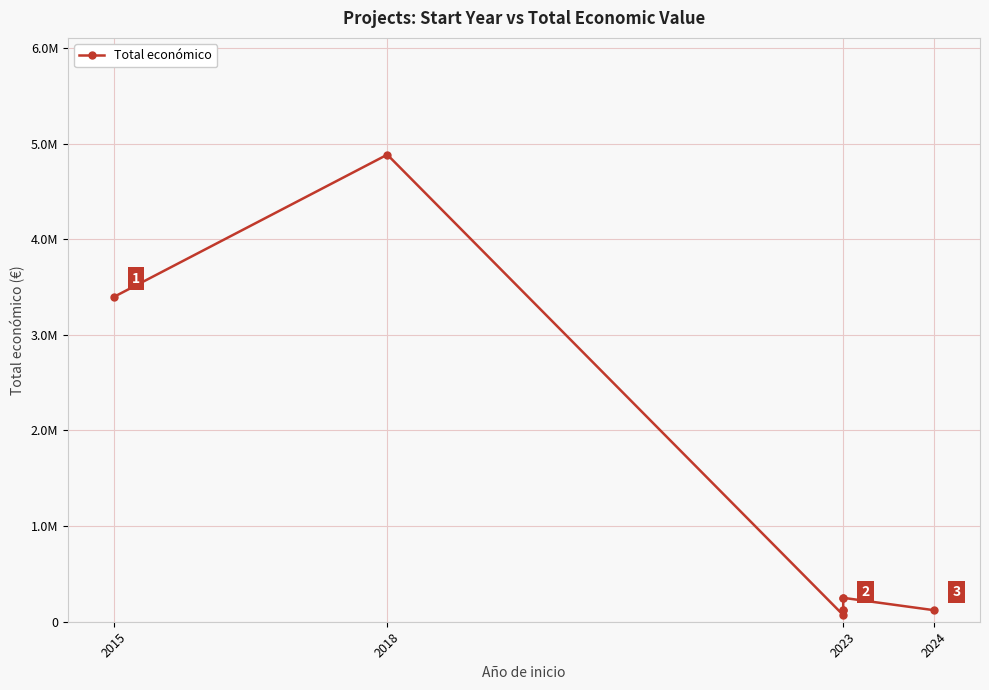

Read the value at 2015, to the nearest 100.

3396000